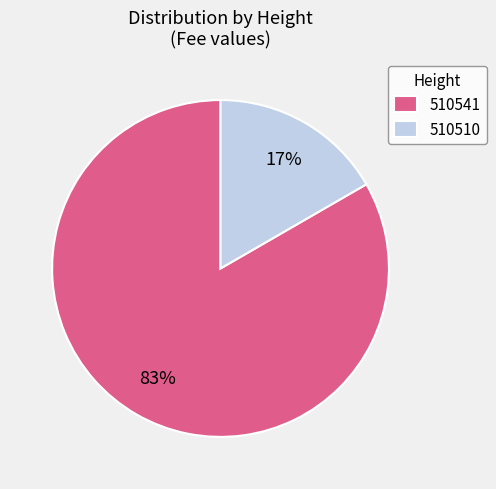

Which slice is the largest?

510541